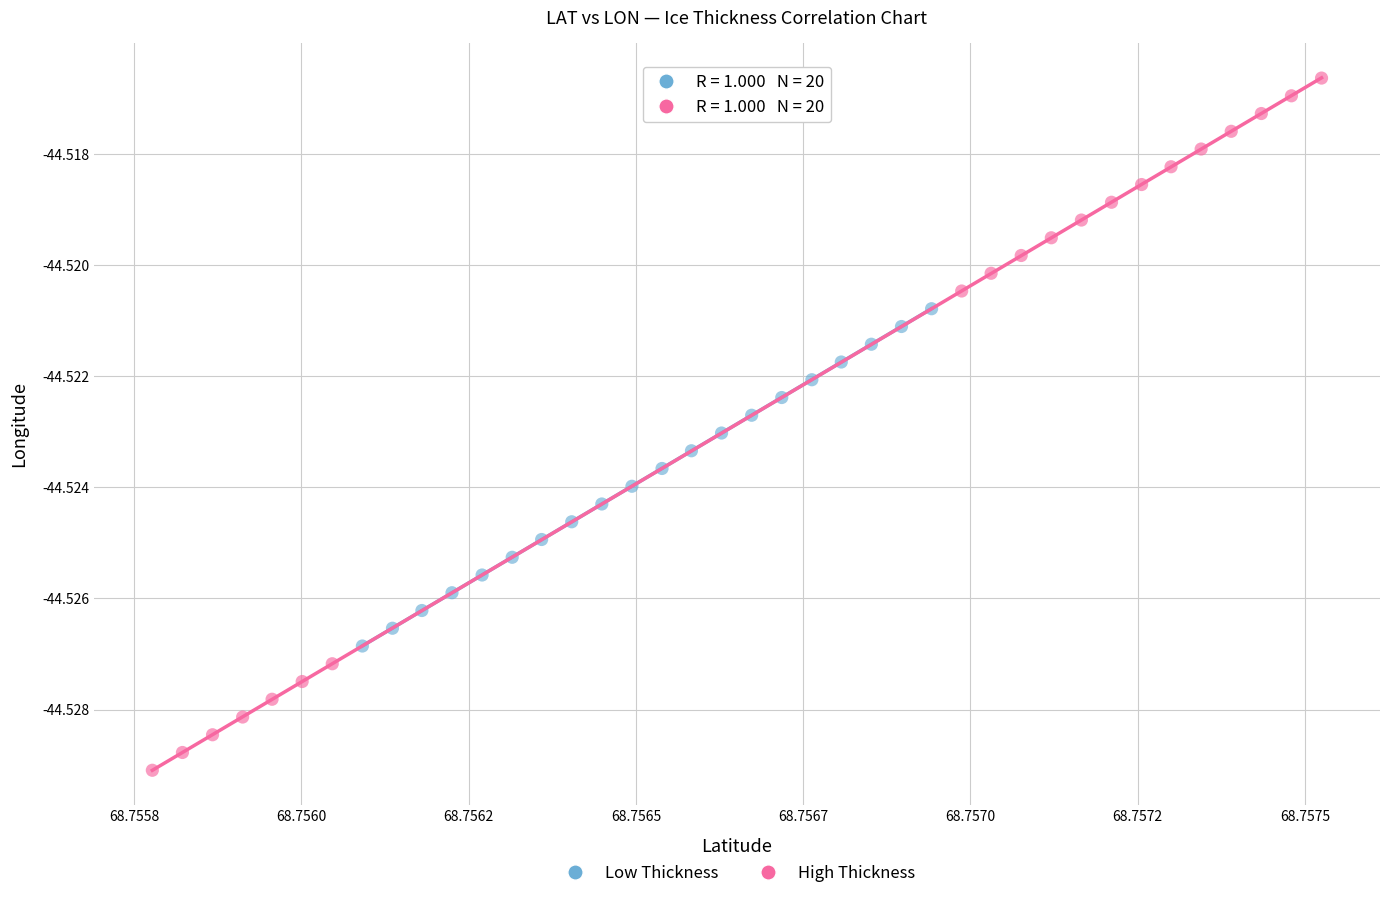

Which series contains the lowest Y value?

High Thickness